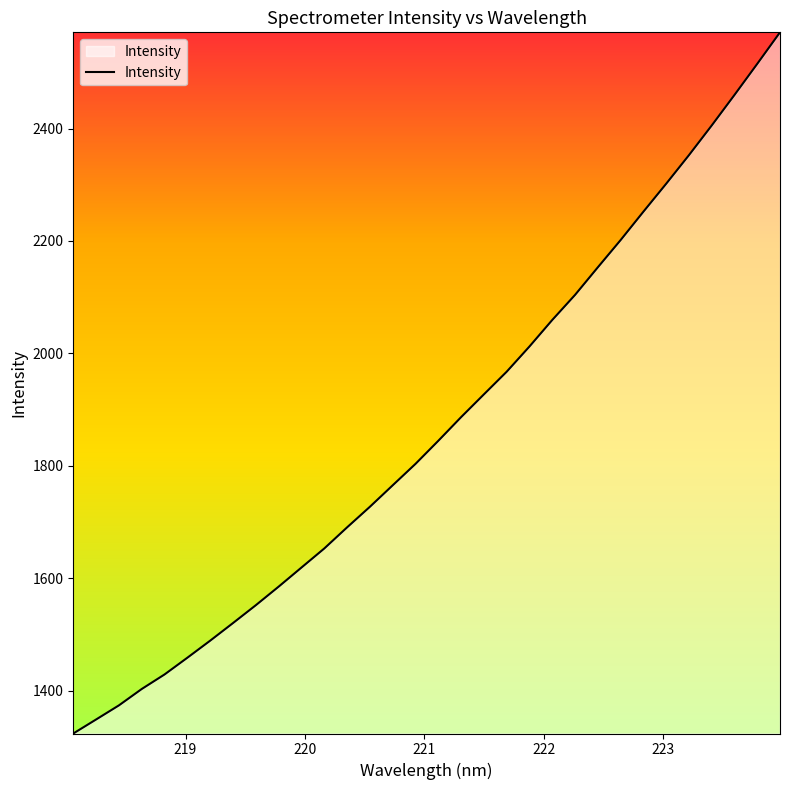

What is the maximum value shown in the chart?

2571.2